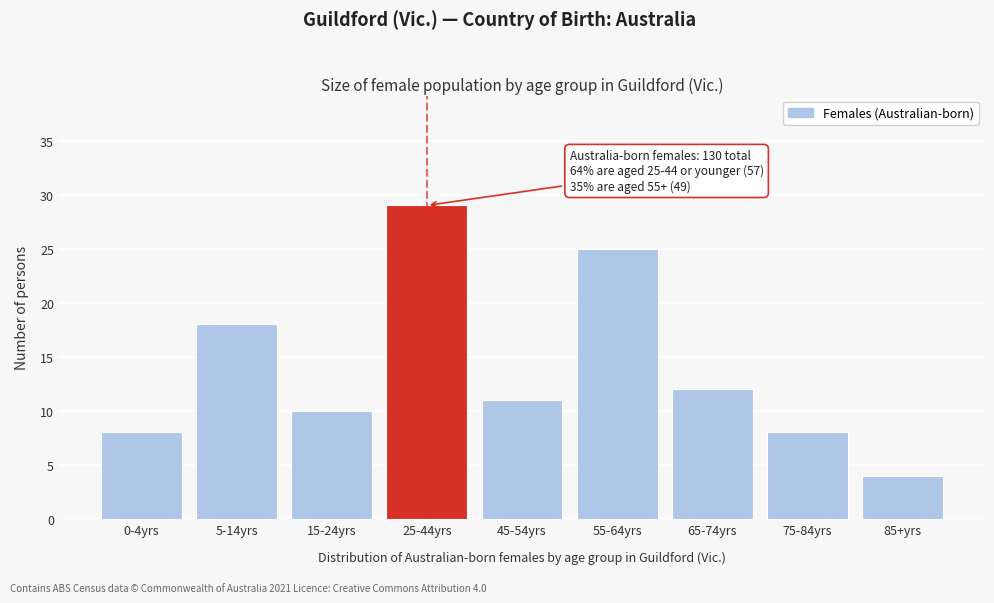

Reading left to right, what are all the values shown in this chart?

8	18	10	29	11	25	12	8	4